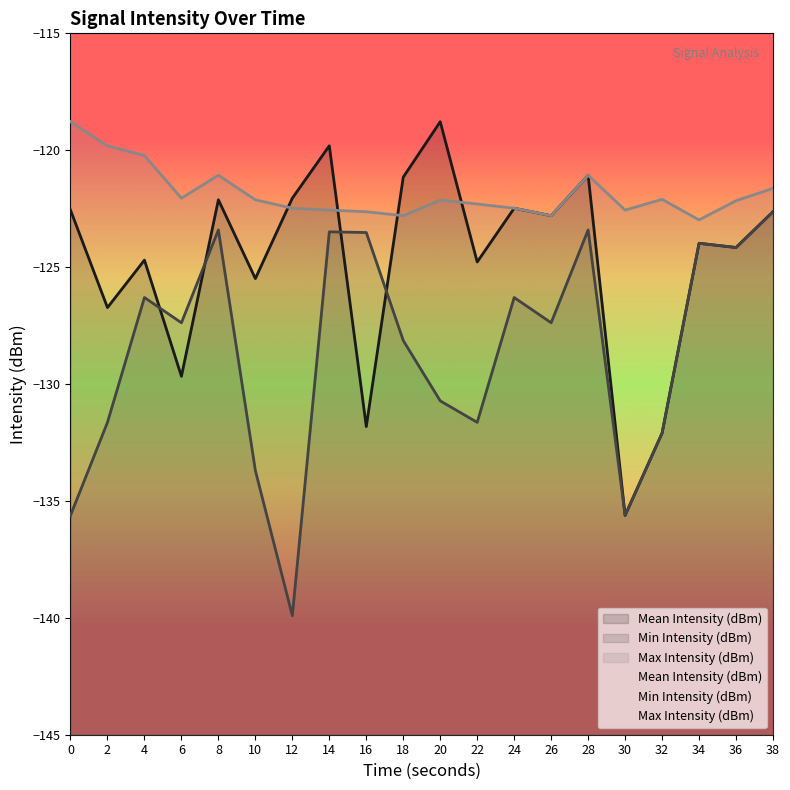

What are all the series names shown in the legend?

Mean Intensity (dBm), Min Intensity (dBm), Max Intensity (dBm)